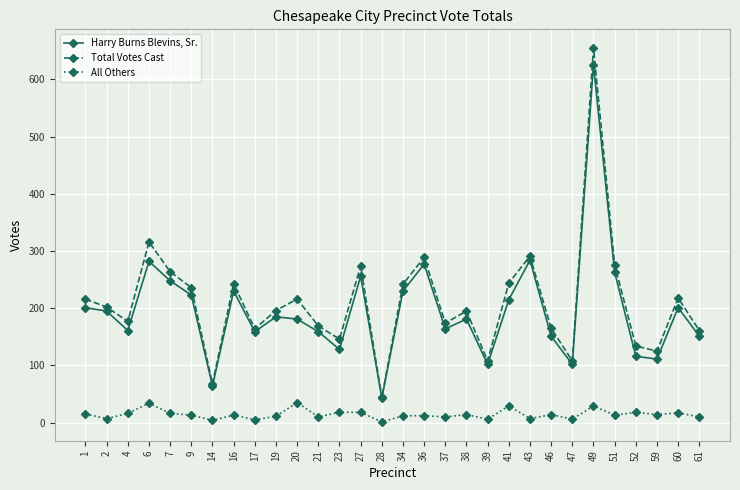

Where is the first local minimum for Total Votes Cast?

4